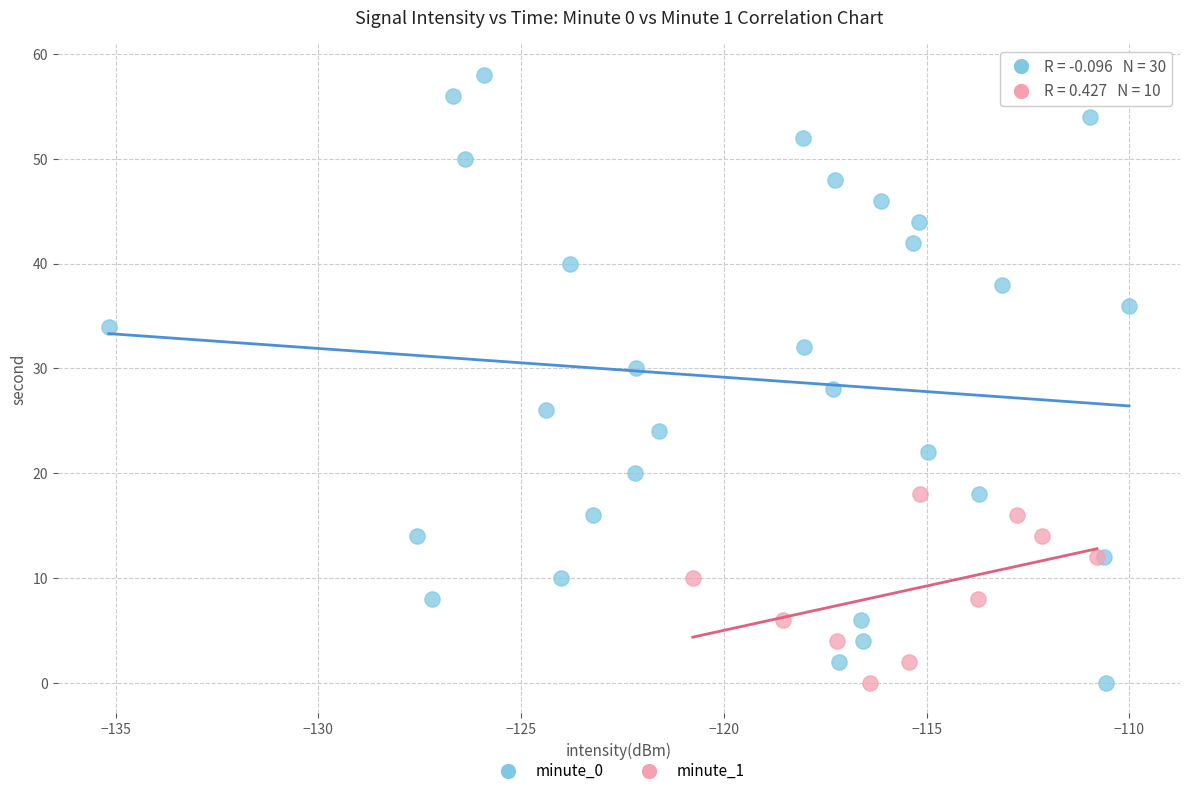

Which series contains the highest Y value?

minute_0